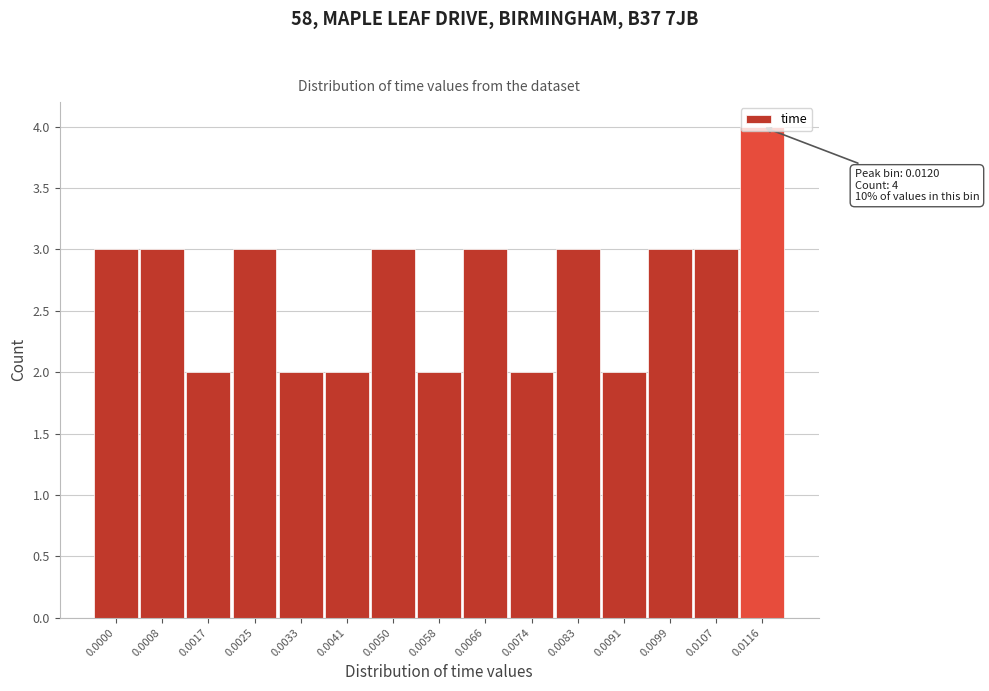

Is it true that the value at 0.0041 is 1?

False